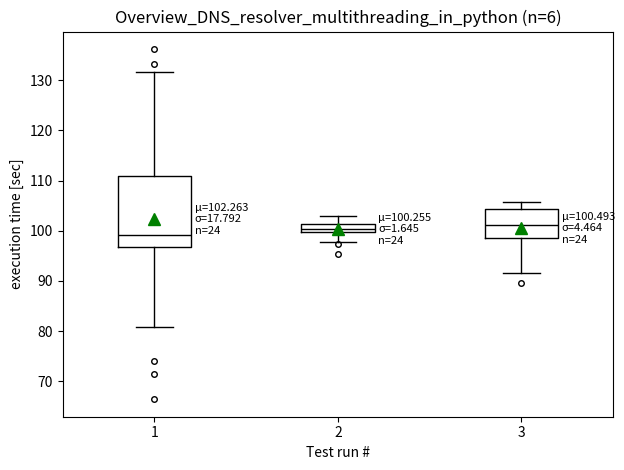

Comparing the boxes themselves (not the whiskers), which one is the tallest?

1